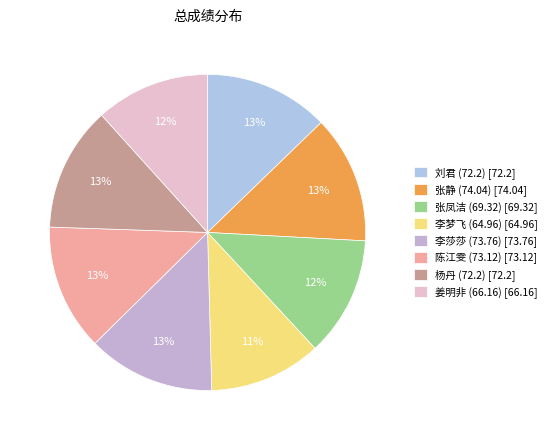

What is the largest slice in the pie chart?

张静 (74.04)